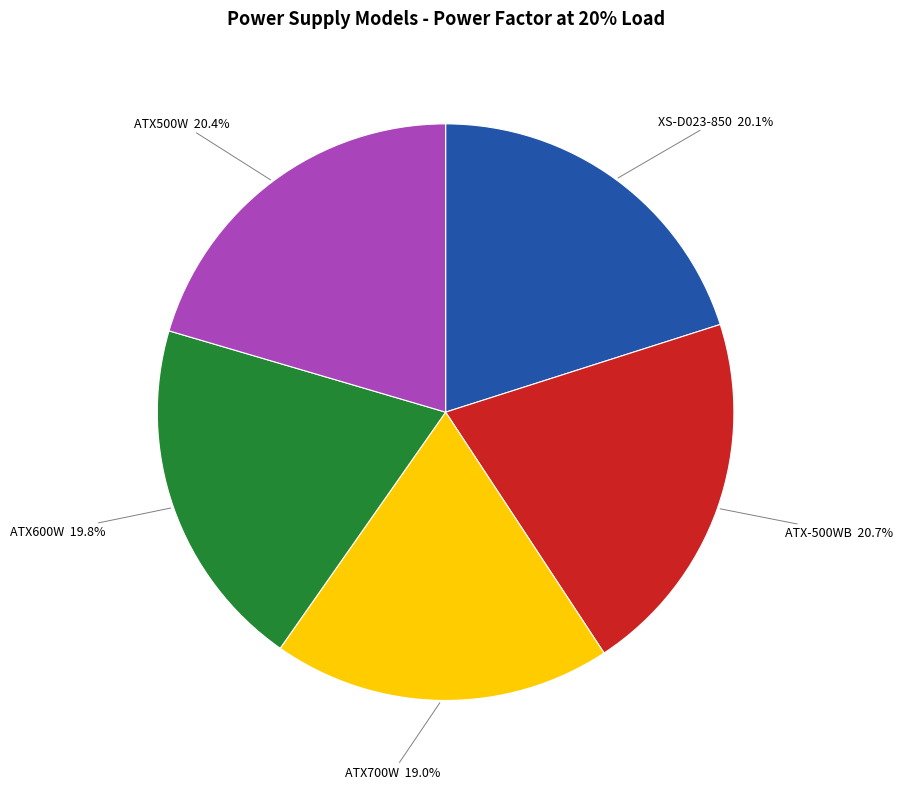

Combined, what portion of the pie is ATX500W and ATX-500WB?

41.1%